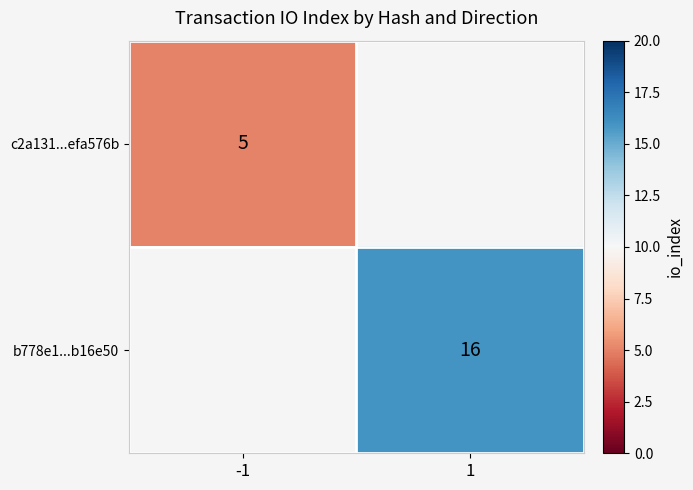

The value of c2a131...efa576b at -1 is 3. True or false?

False